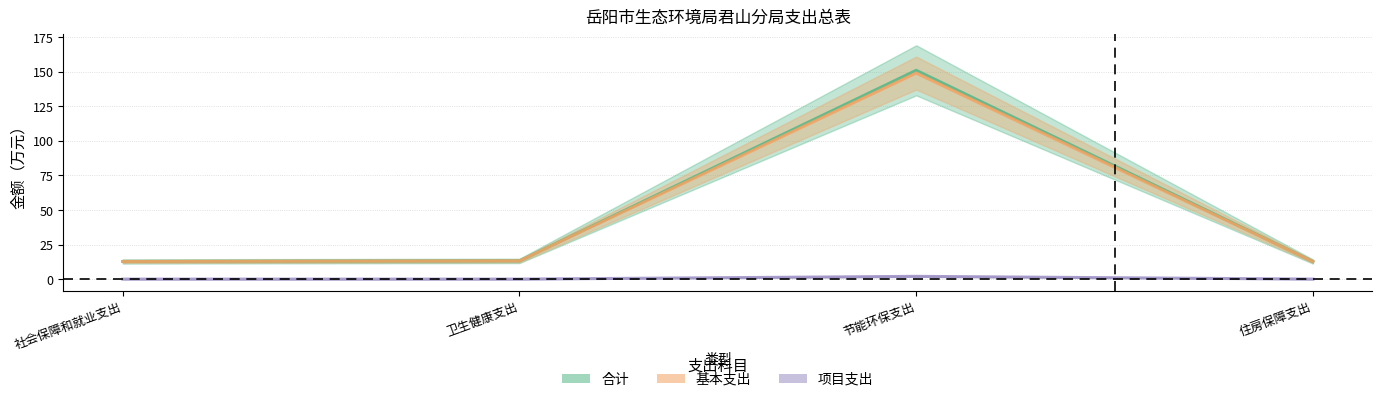

True or false: 基本支出 and 合计 cross at least once.

False